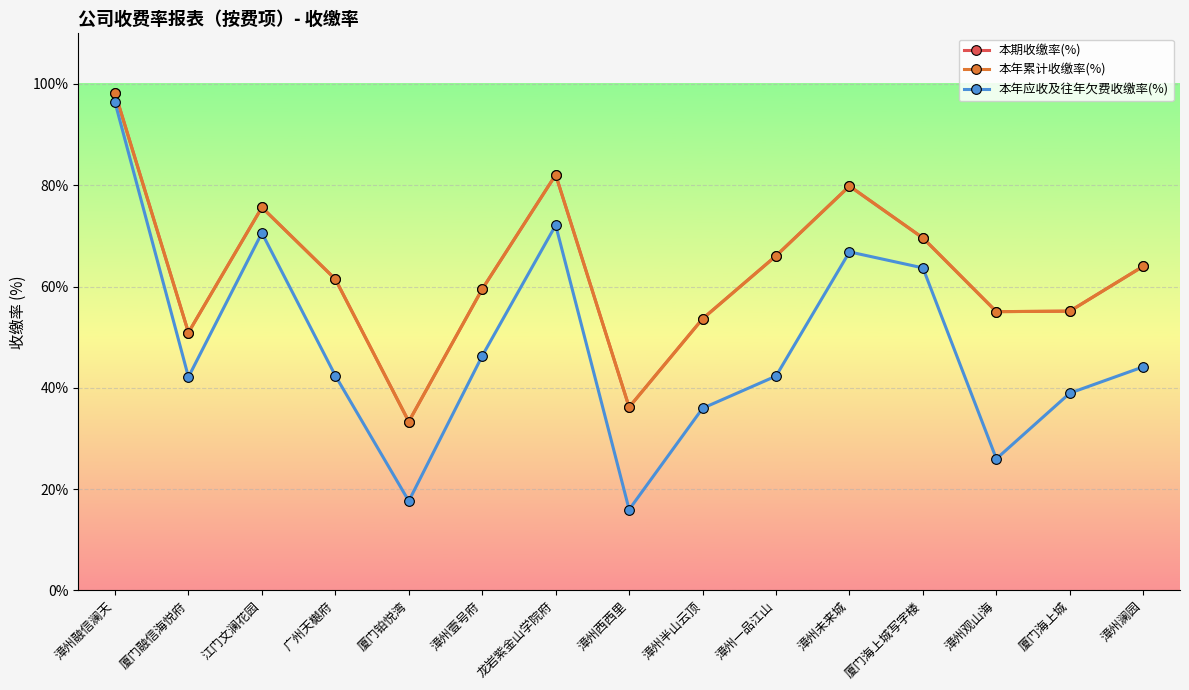

List the labels in order of 本年应收及往年欠费收缴率(%) value, smallest first.

漳州西西里, 厦门铂悦湾, 漳州观山海, 漳州半山云顶, 厦门海上城, 厦门融信海悦府, 漳州一品江山, 广州天樾府, 漳州澜园, 漳州壹号府, 厦门海上城写字楼, 漳州未来城, 江门文澜花园, 龙岩紫金山学院府, 漳州融信澜天